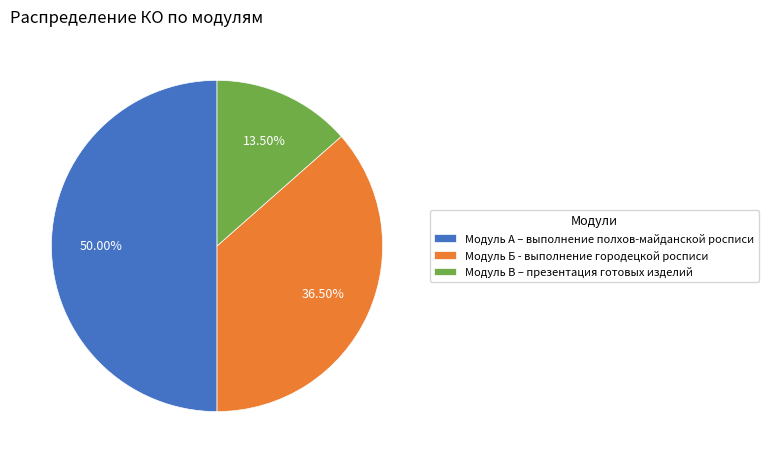

Approximately how many times larger is the value at Модуль В – презентация готовых изделий compared to Модуль Б - выполнение городецкой росписи?

0.4